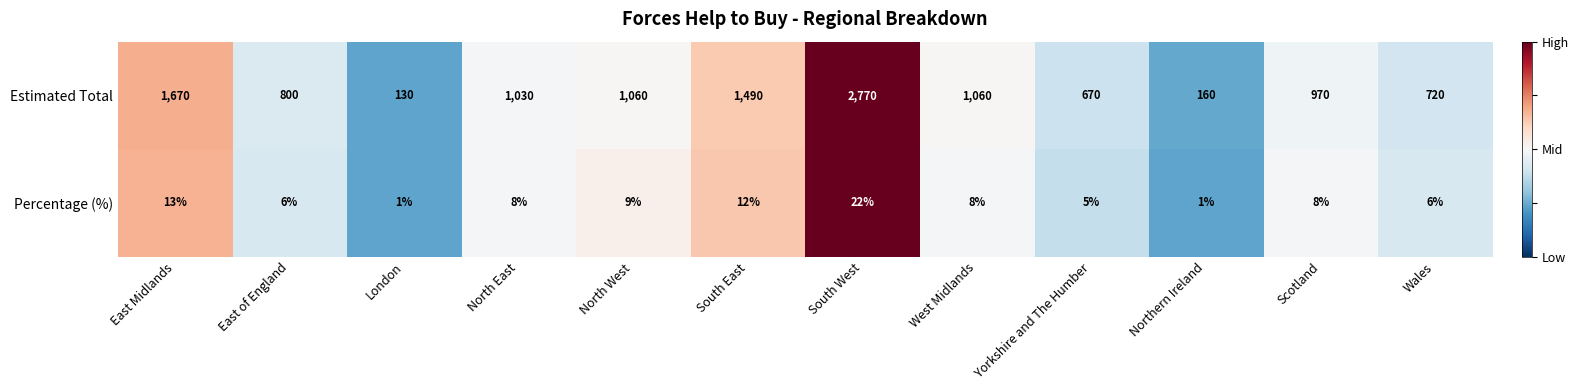

At East Midlands, list the series in order from largest to smallest.

Estimated Total, Percentage (%)